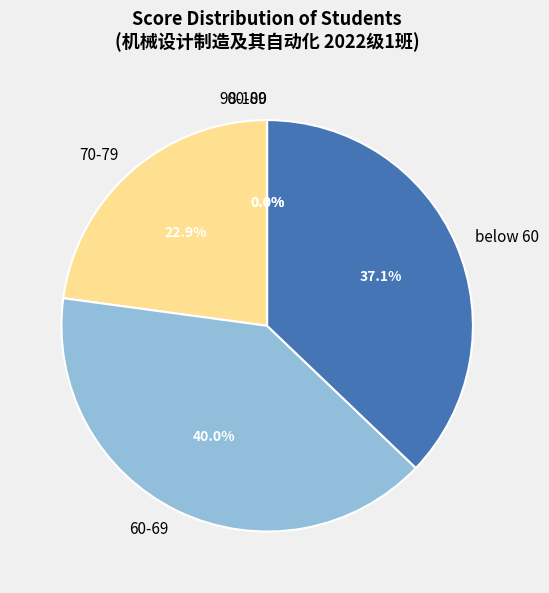

The 李梦骄 slice represents 1% of the pie. True or false?

False